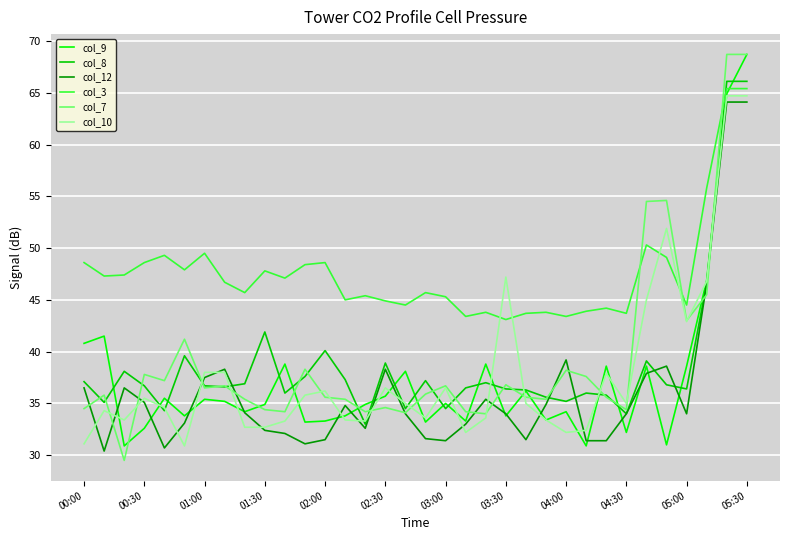

Which series has the largest total across all categories?

col_3